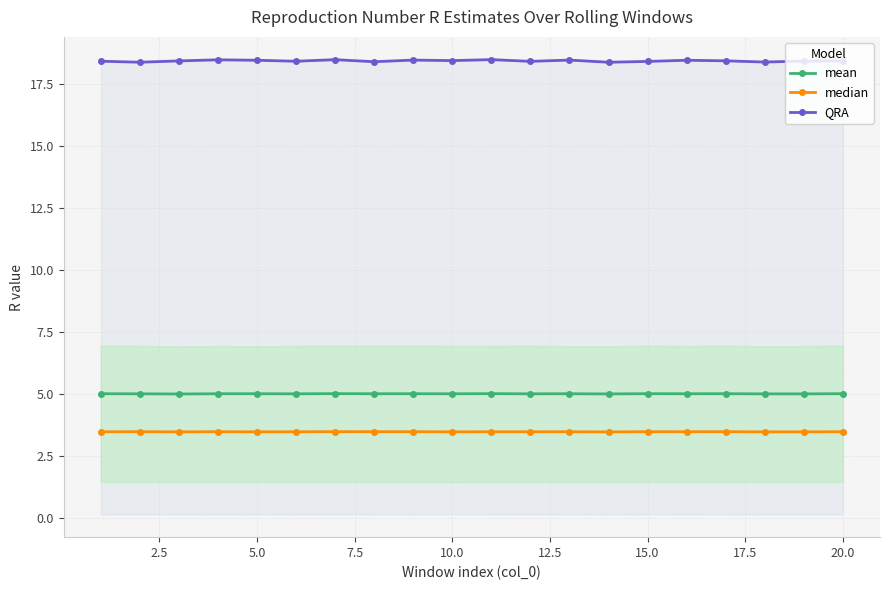

How many values in the mean series exceed 5?

12